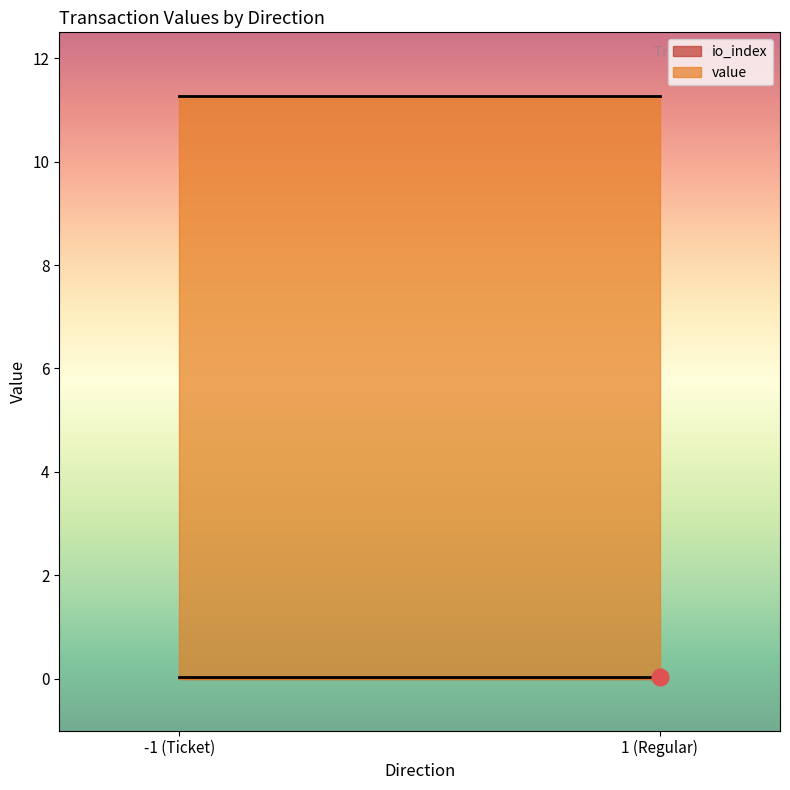

What is the lowest value of the value series?

11.3